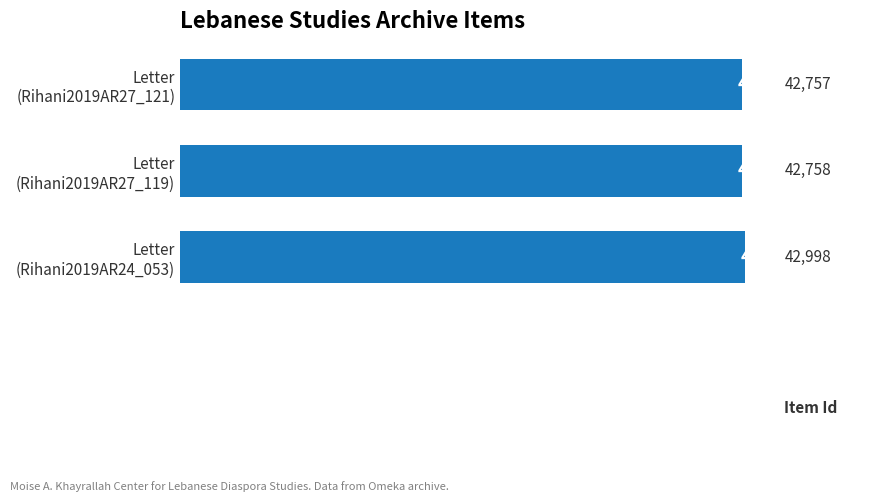

Reading top to bottom, list all the values displayed in this chart.

42757	42758	42998